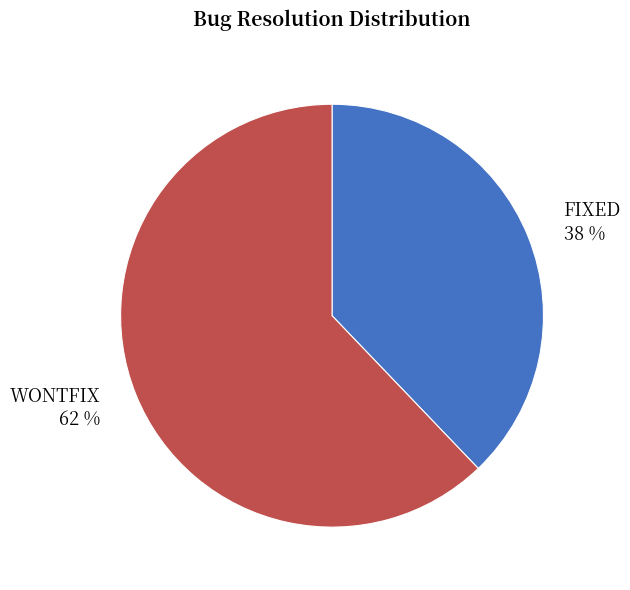

Which slice is the largest?

WONTFIX